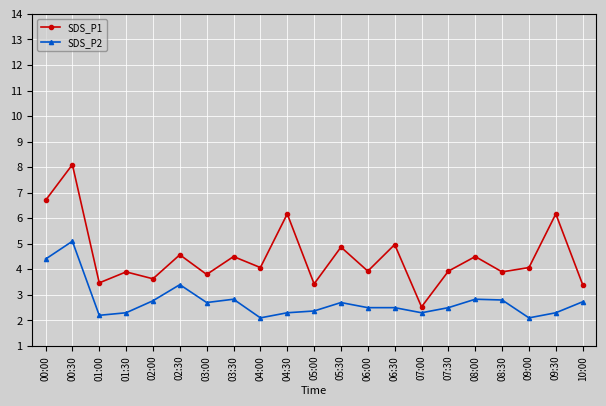

True or false: SDS_P1 and SDS_P2 intersect in this chart.

False